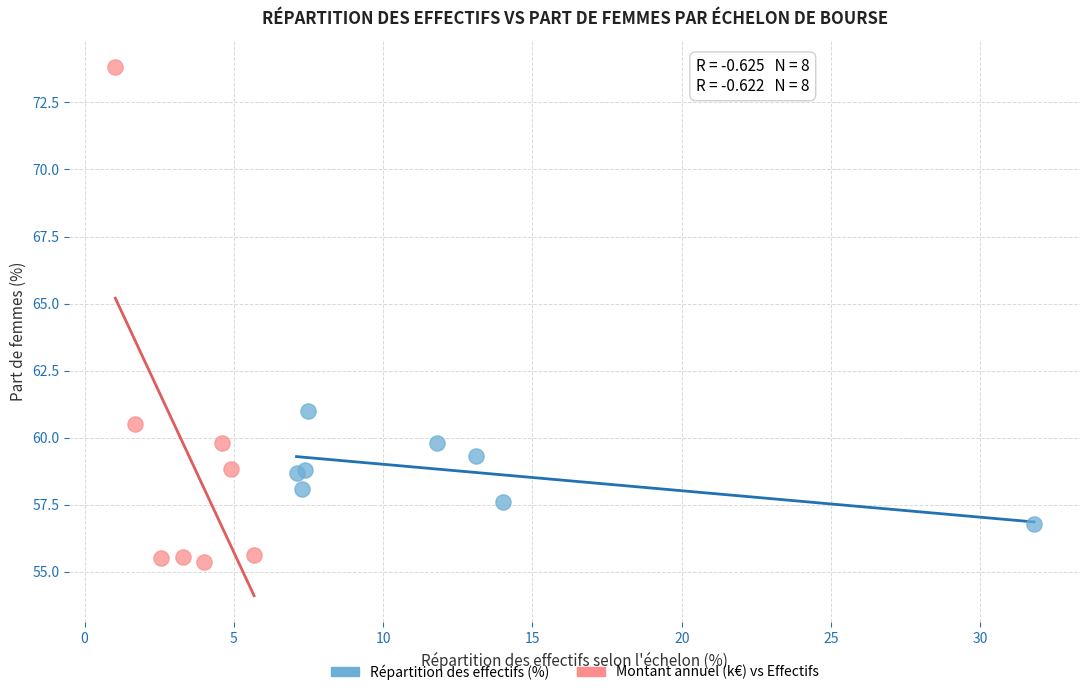

Which series has the largest Y range (max minus min)?

Montant annuel (k€) vs Effectifs